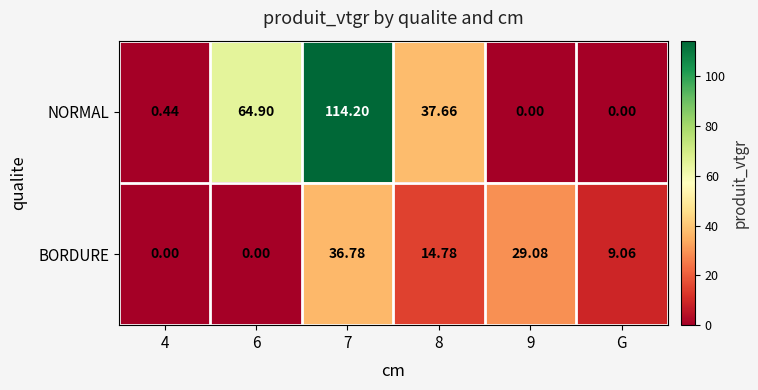

How many data points in BORDURE are less than 14?

3